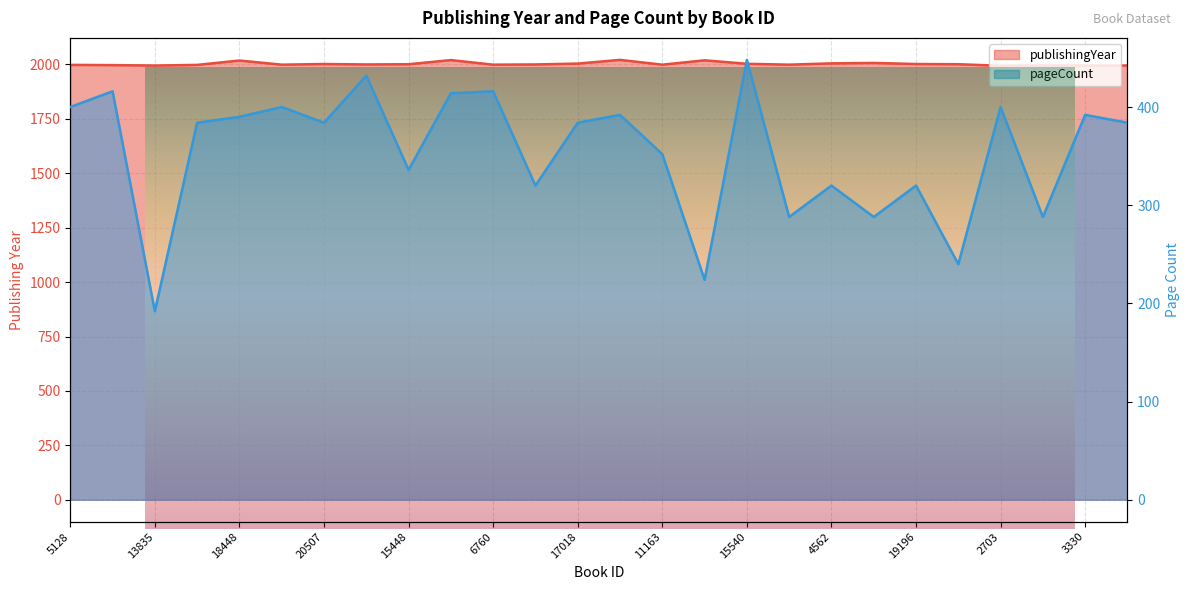

What is the smallest value displayed?

192